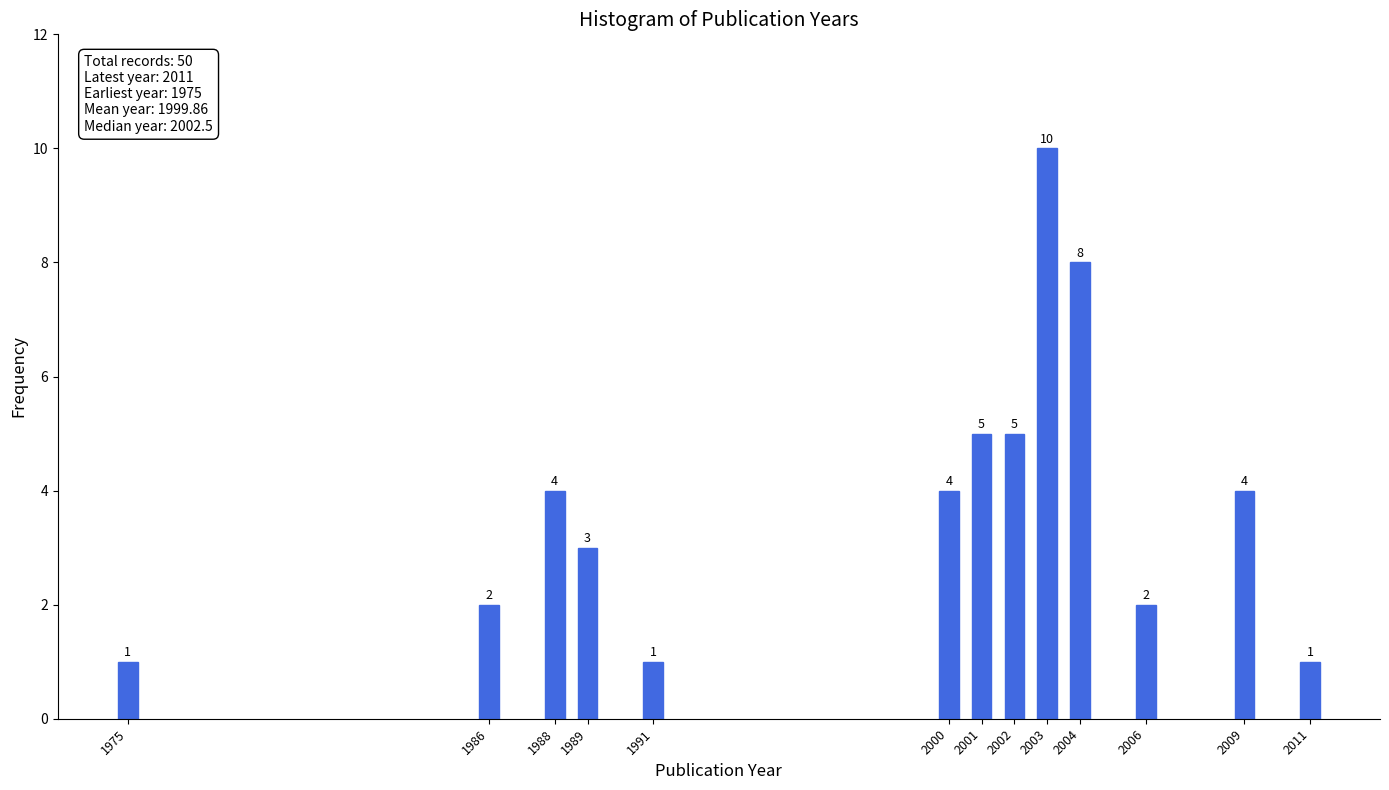

Reading right to left, transcribe all the data shown in this chart.

1	4	2	8	10	5	5	4	1	3	4	2	1